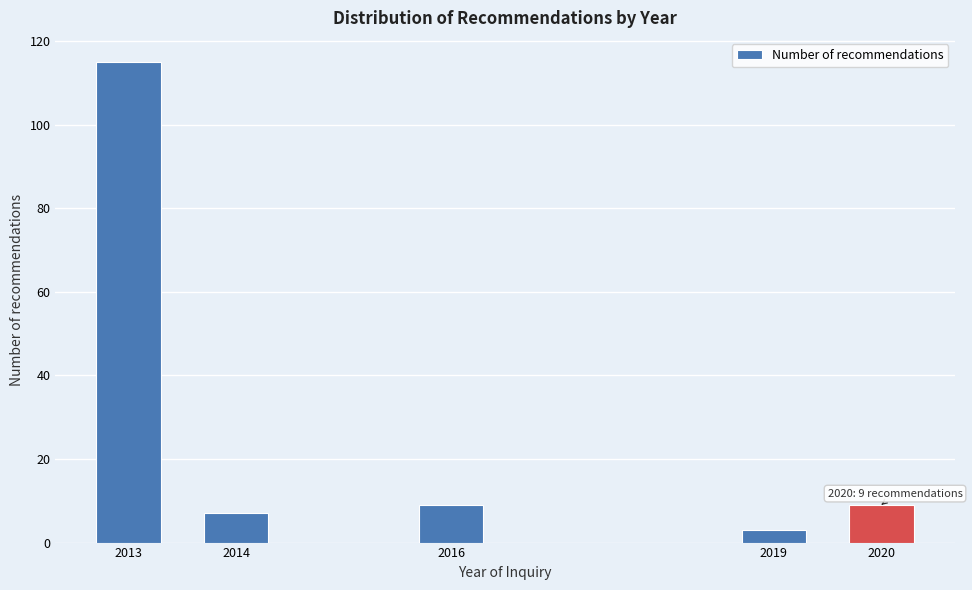

Reading right to left, what are all the values shown in this chart?

9	3	9	7	115